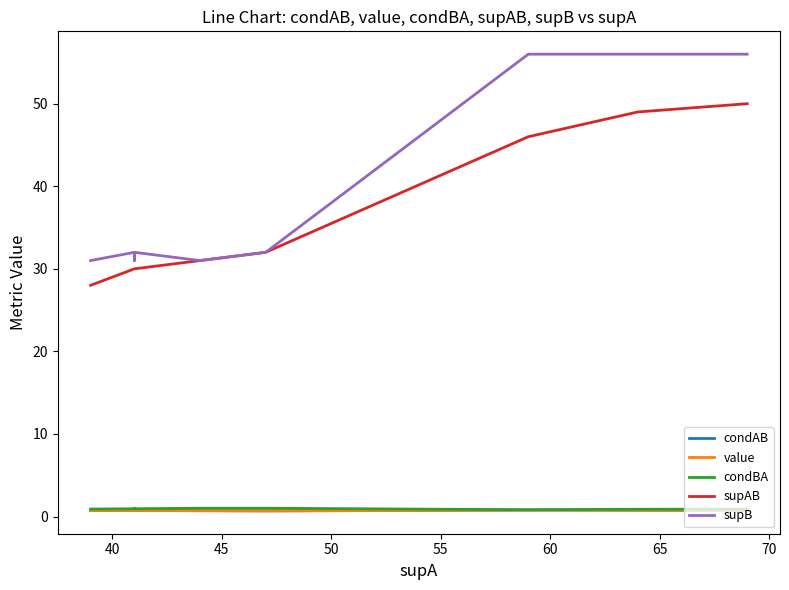

List the series in order of their peak value, lowest first.

condAB, value, condBA, supAB, supB